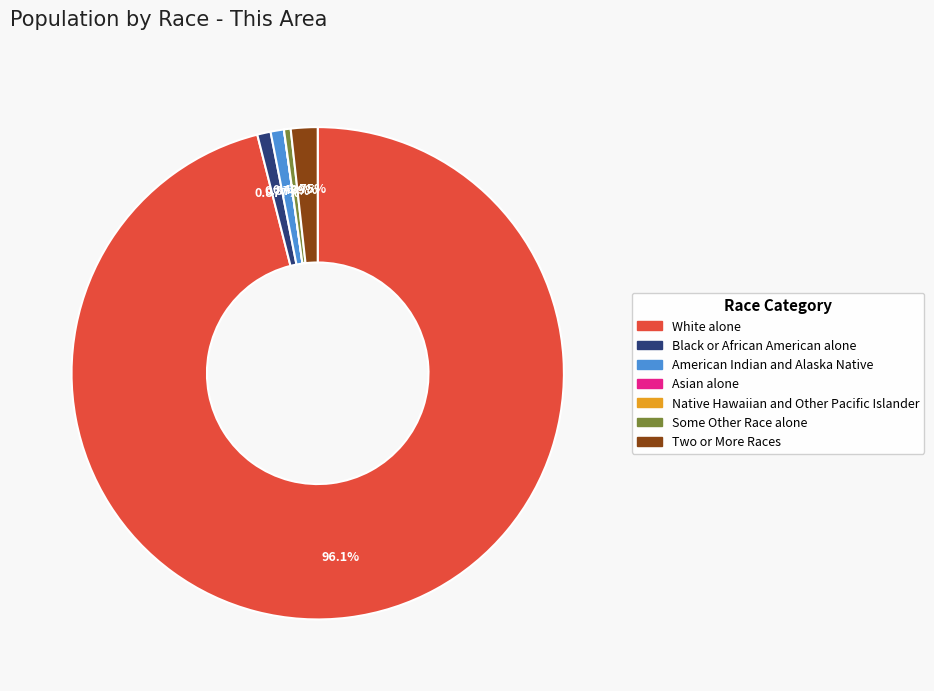

Does any single category account for the majority?

Yes